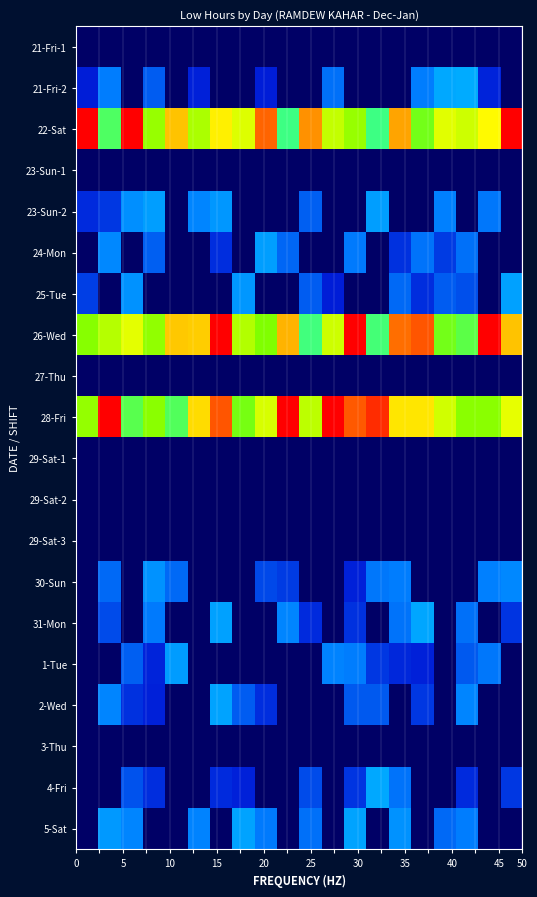

What is the maximum value shown in the chart?

23.6